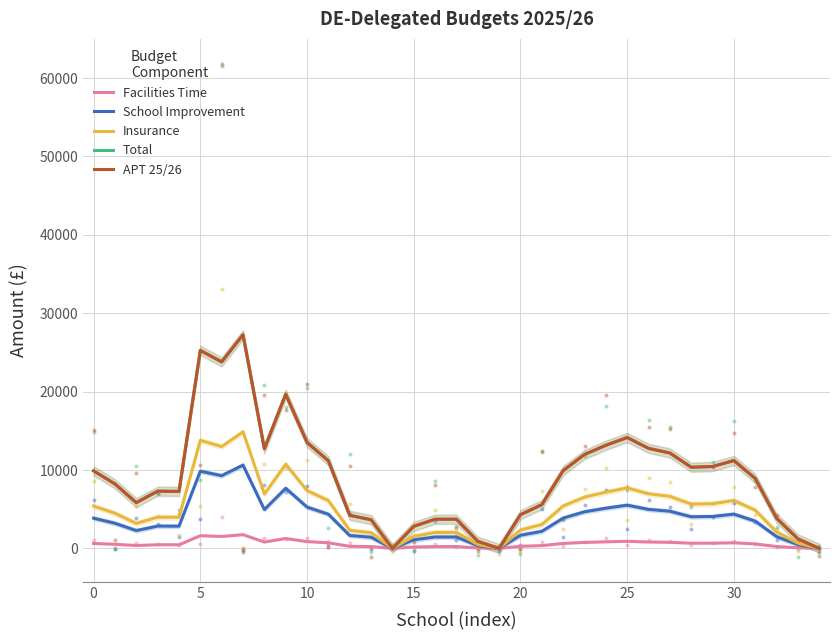

Which series has the largest total across all categories?

Total